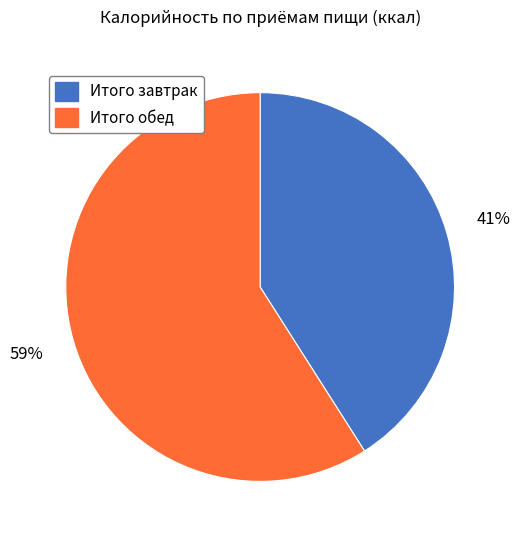

Is there any slice that represents more than half of the pie?

Yes